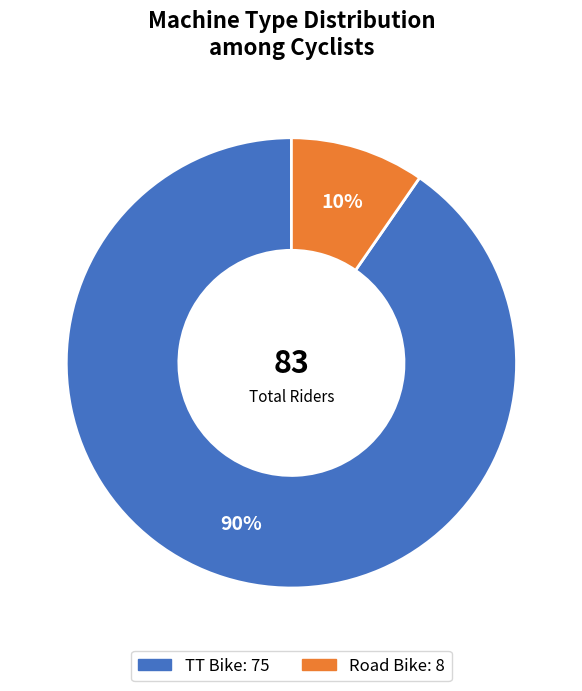

Rank the categories by value from lowest to highest.

Road Bike, TT Bike